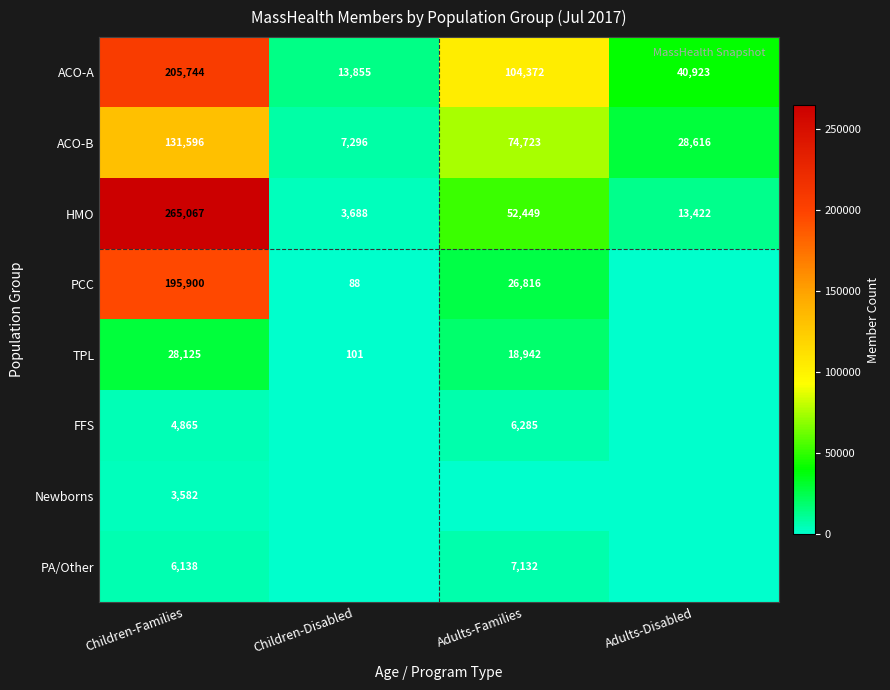

At which category is the sum across all series the highest?

Children-Families